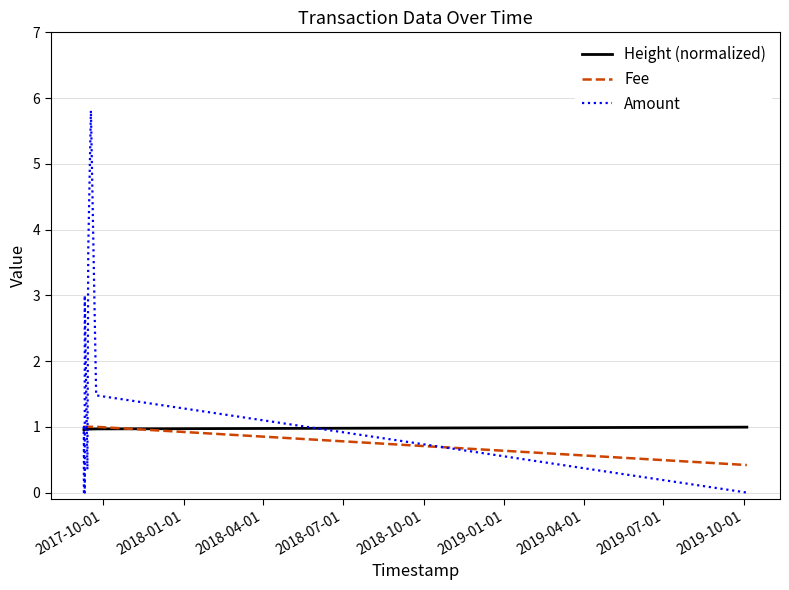

How many intersections are there between Height (normalized) and Fee?

1